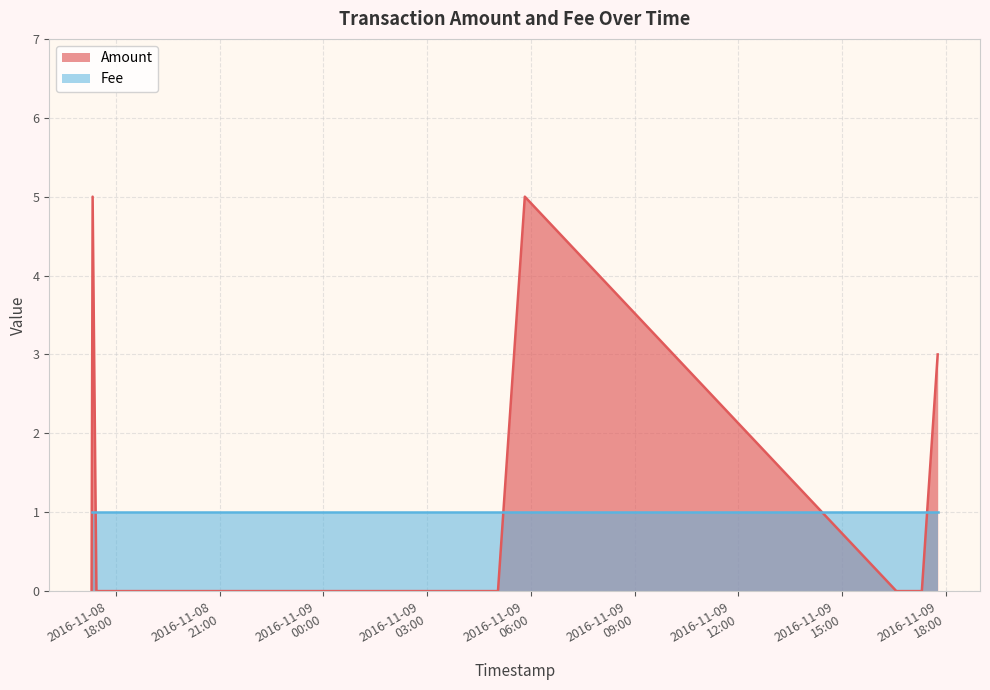

At which category does the chart reach its minimum across all series?

2016-11-08 17:17:36